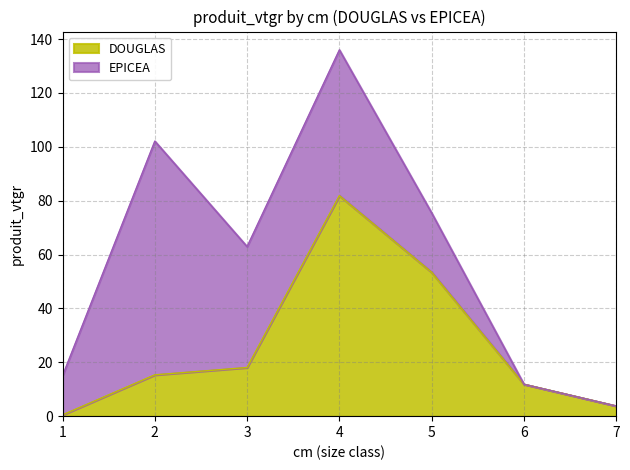

List the labels in order of value, smallest first.

1, 7, 6, 2, 3, 5, 4